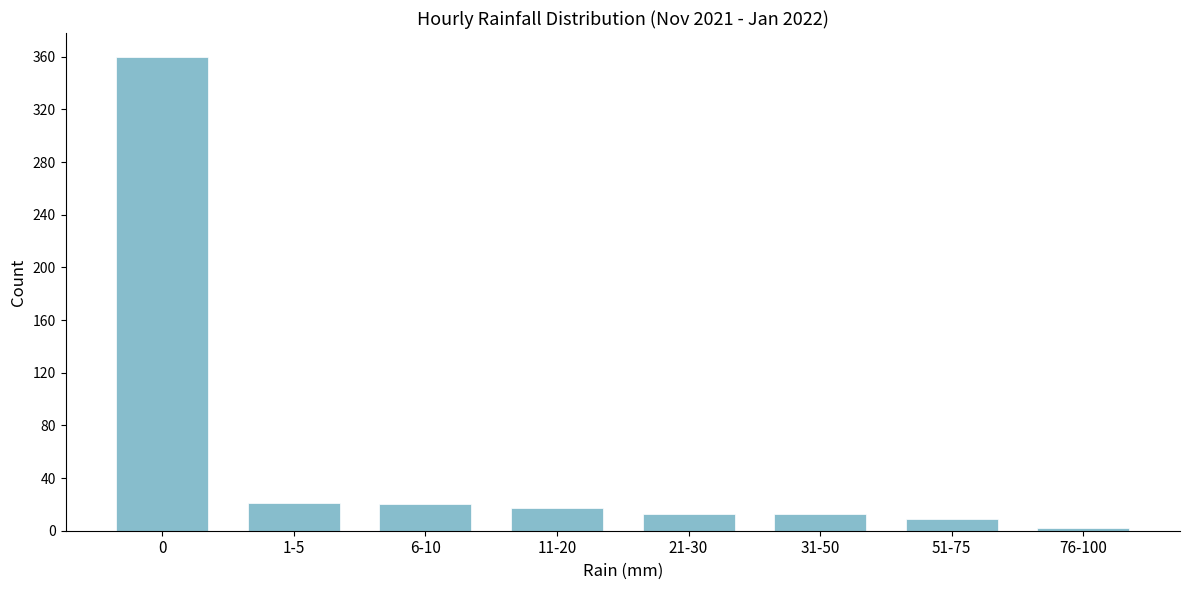

What is the label of the 6th bar from the left?

31-50